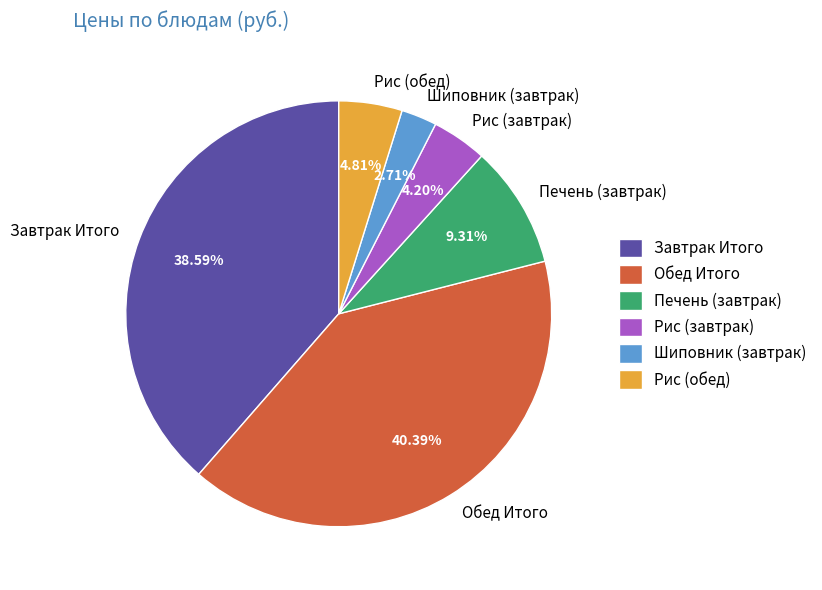

Does Шиповник (завтрак) represent more than half of the total?

No